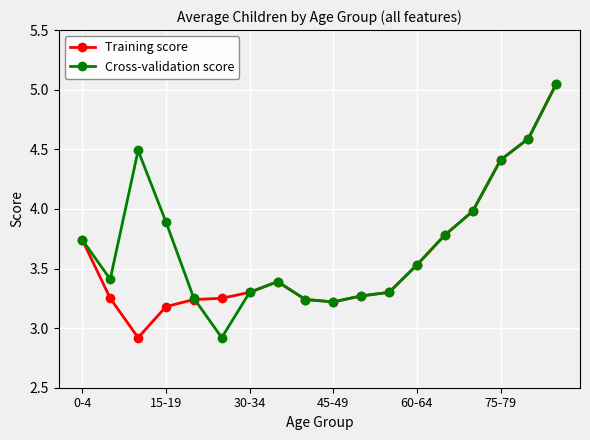

What is the value of the Cross-validation score point at the 8th from the left?

3.4